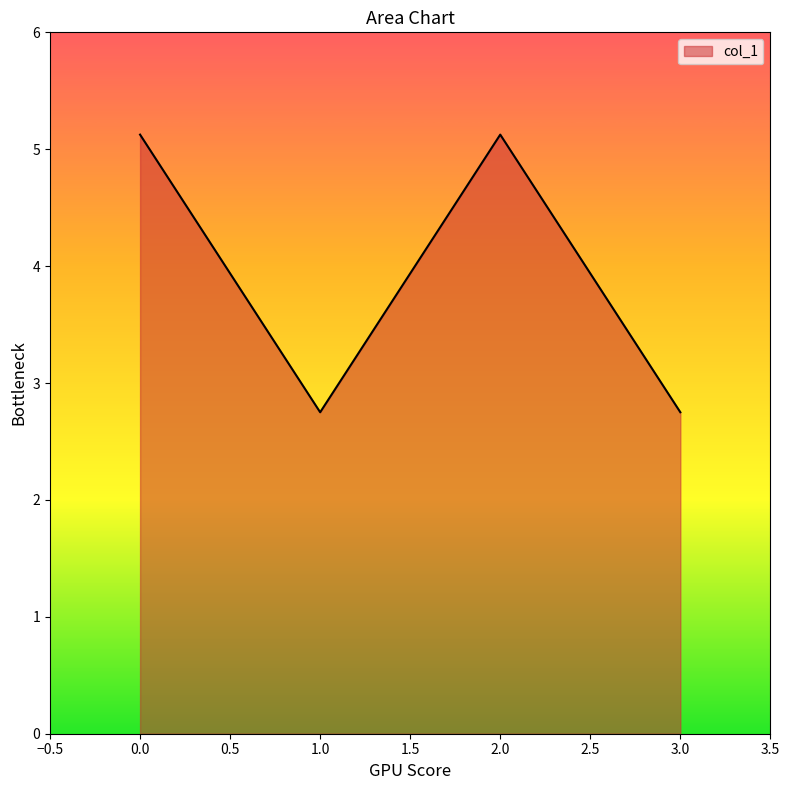

Approximately how many times larger is the value at 3.0 compared to 1.0?

1.0